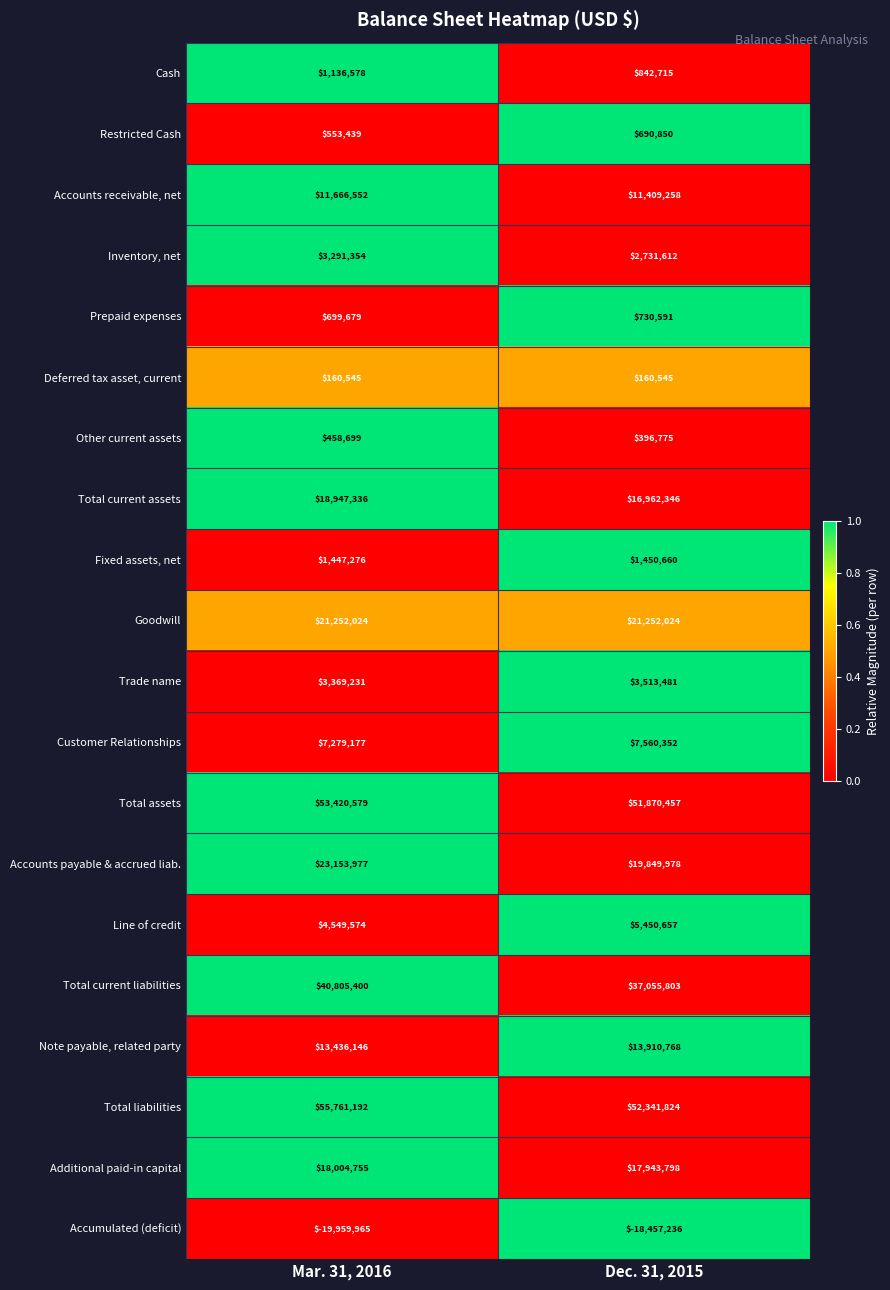

Between Mar. 31, 2016 and Dec. 31, 2015, which series saw the biggest shift?

Total current liabilities